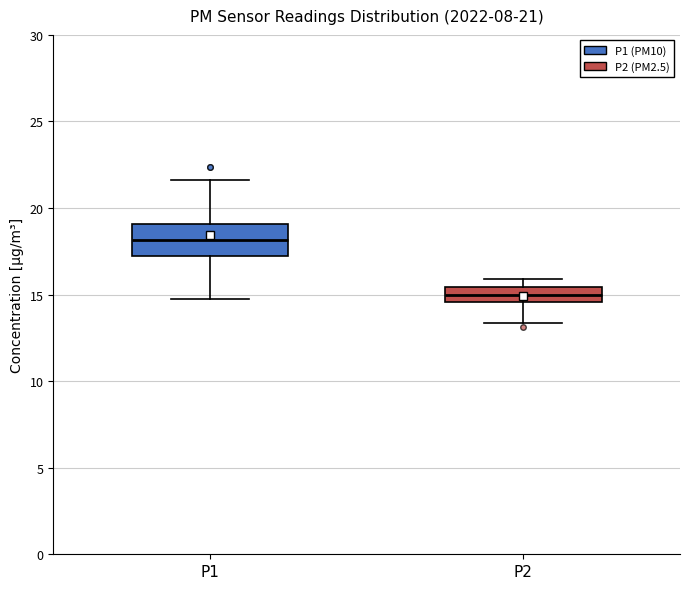

Which box's median line is the lowest?

P2